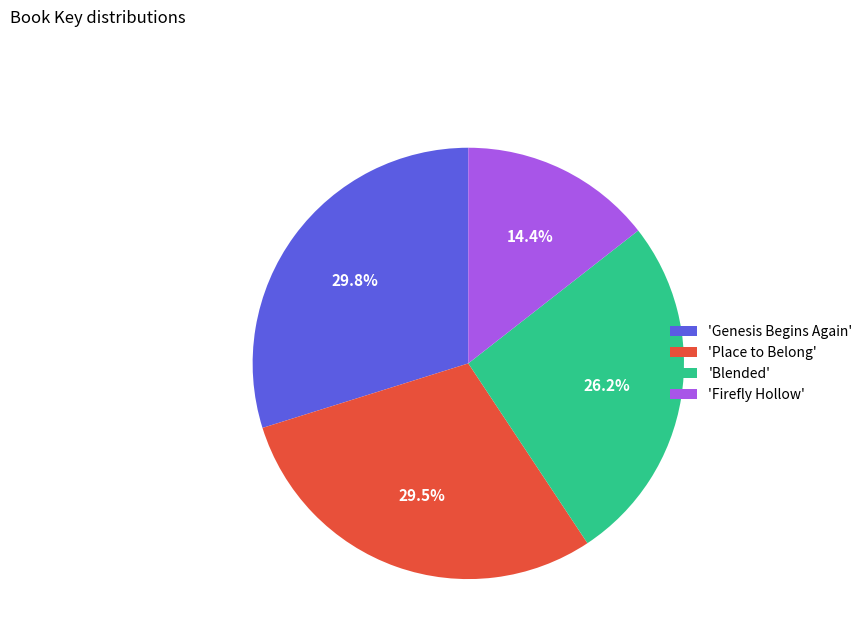

How many slices are in this pie chart?

4